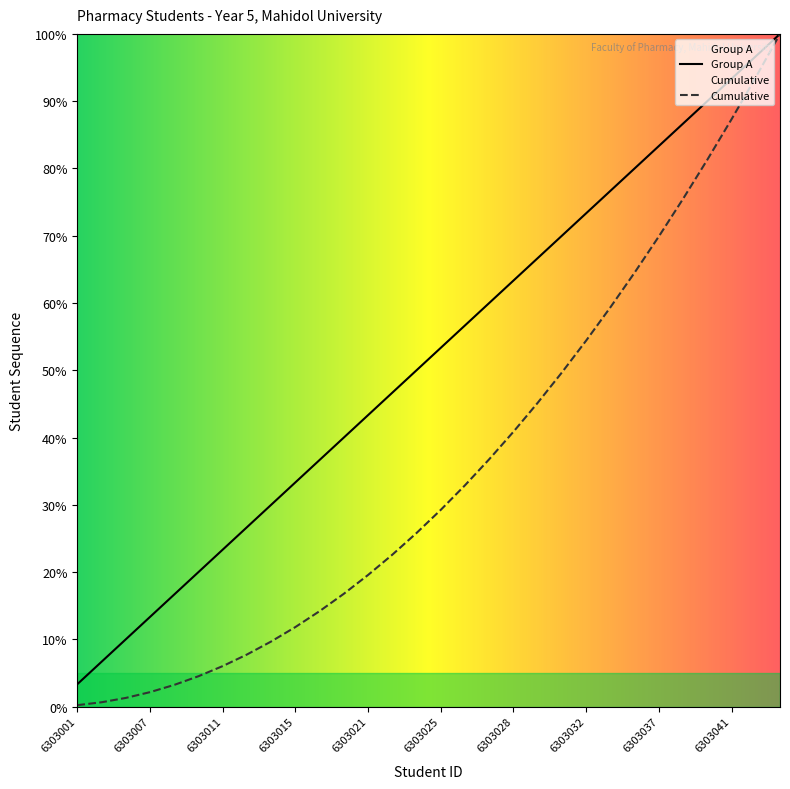

What is the sum of the Cumulative values at 6303030 and 6303020?

61.9